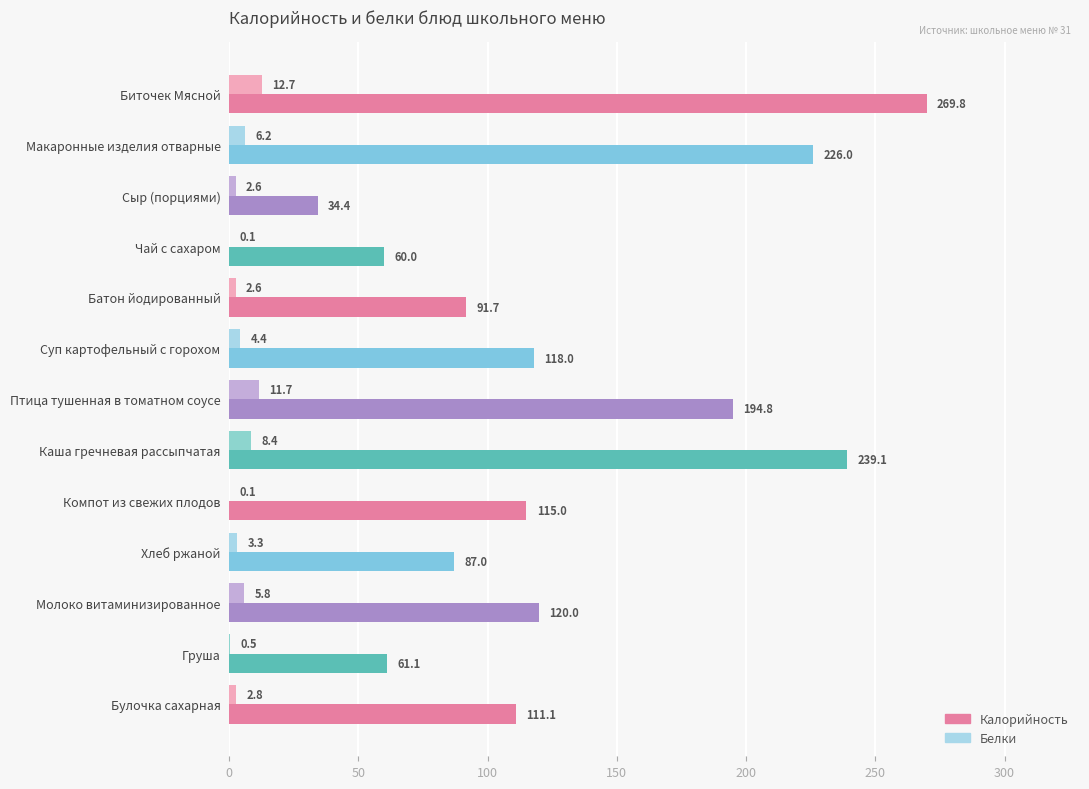

Which series changed the most between Молоко витаминизированное and Булочка сахарная?

Калорийность